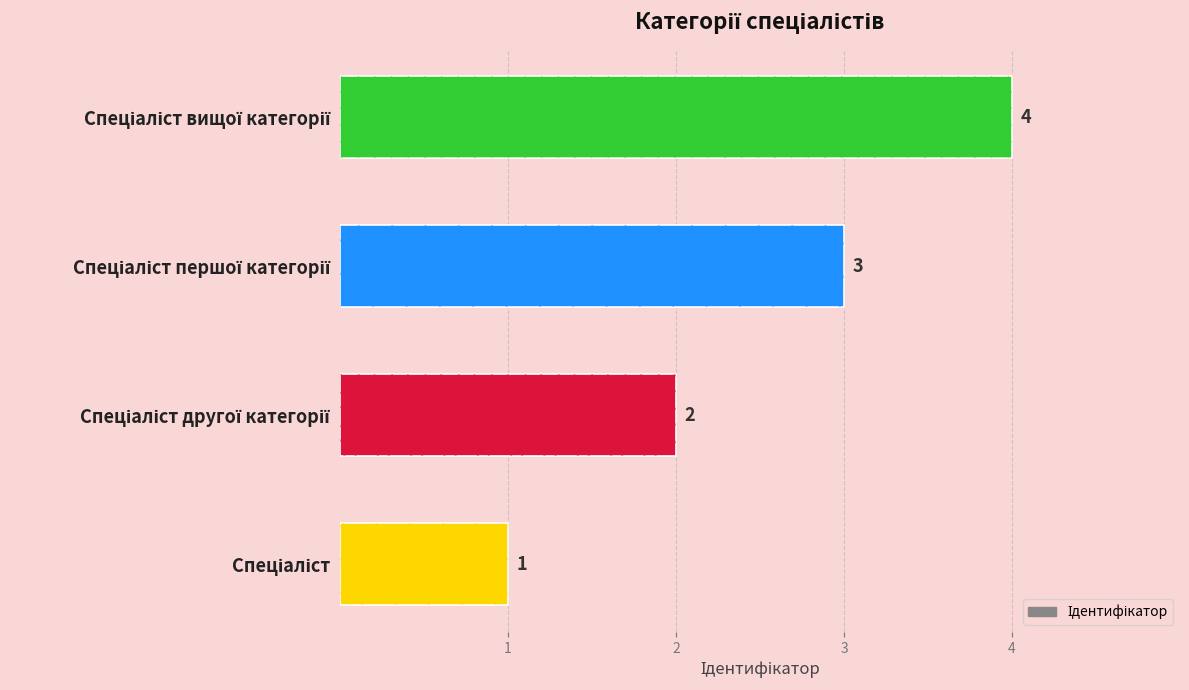

Reading left to right, what are all the values shown in this chart?

1=1	2=2	3=3	4=4